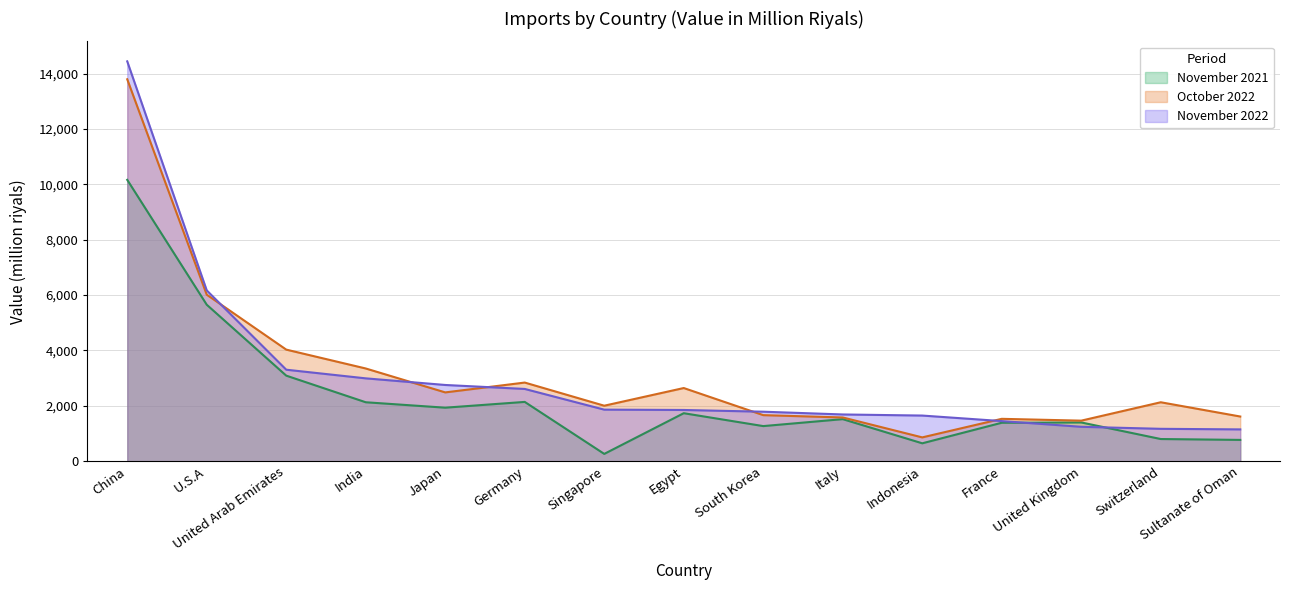

What is the label of the 14th point from the left?

Switzerland